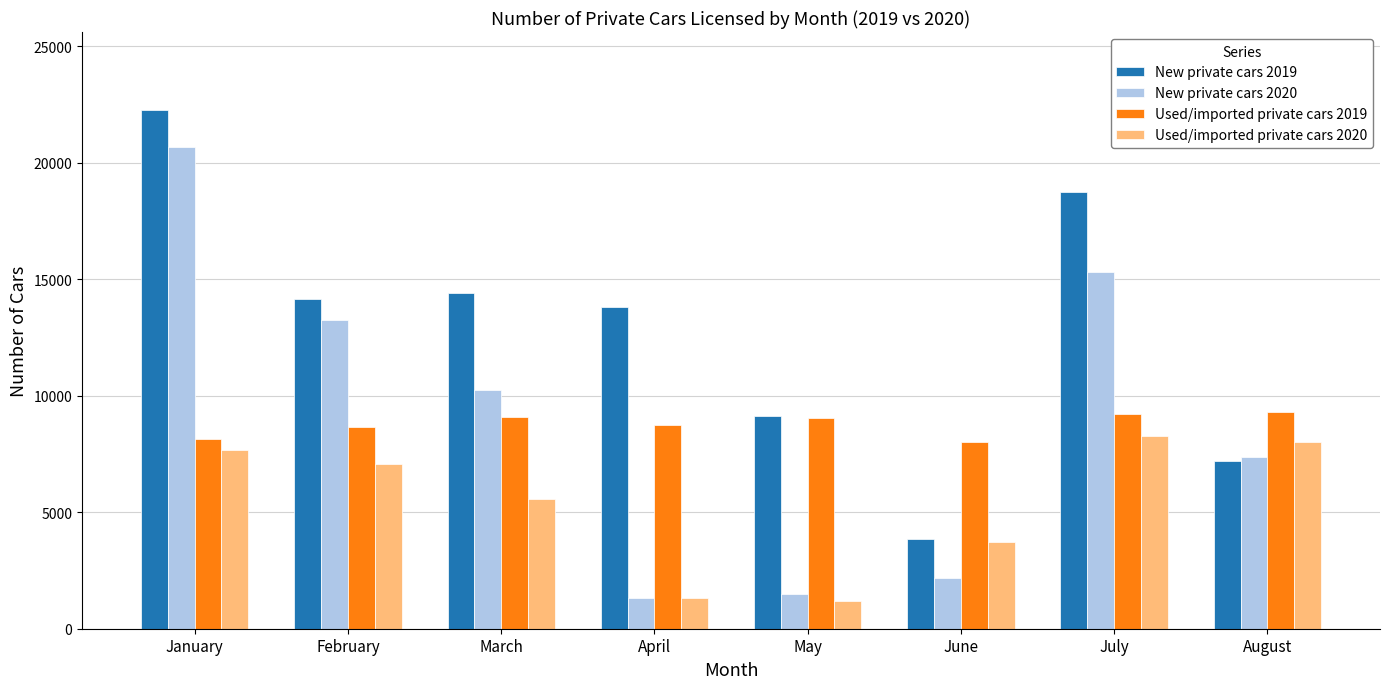

At how many categories does at least one series exceed 2092?

8